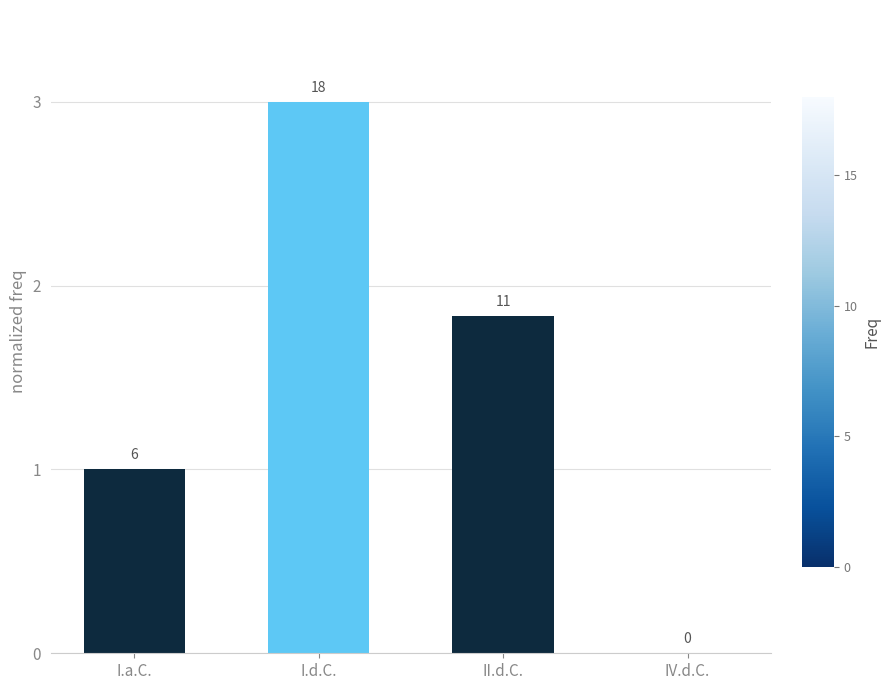

Is it true that the value at IV.d.C. is 0.0?

True